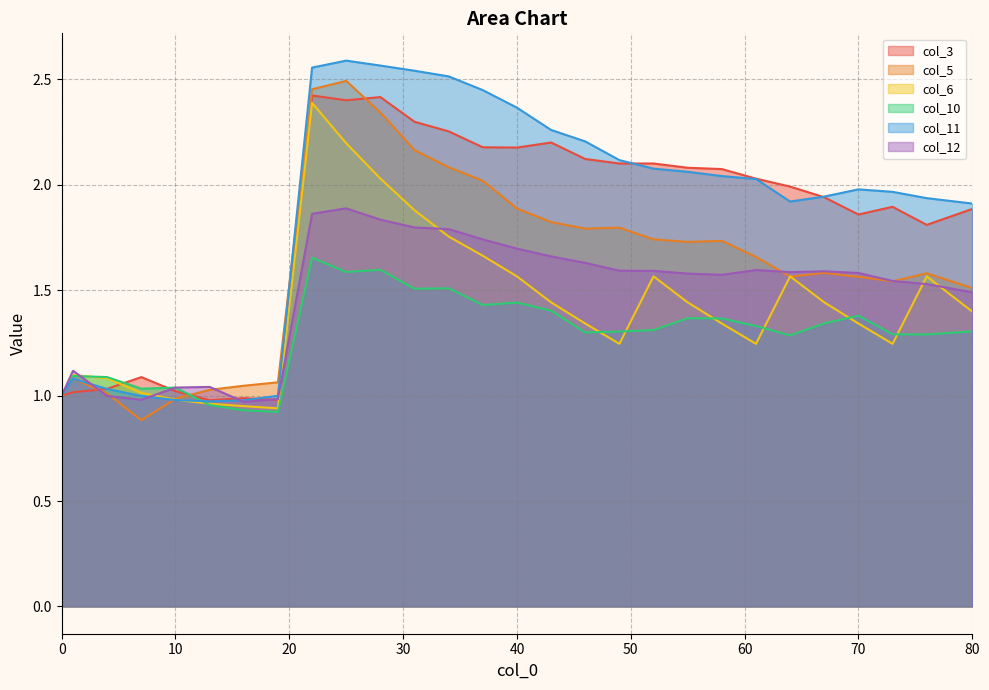

Does the chart display data point markers on the line(s)?

No